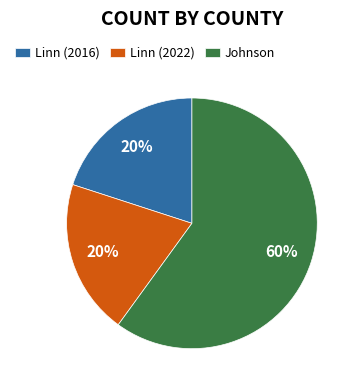

Approximately how many times larger is the value at Johnson compared to Linn (2022)?

3.0